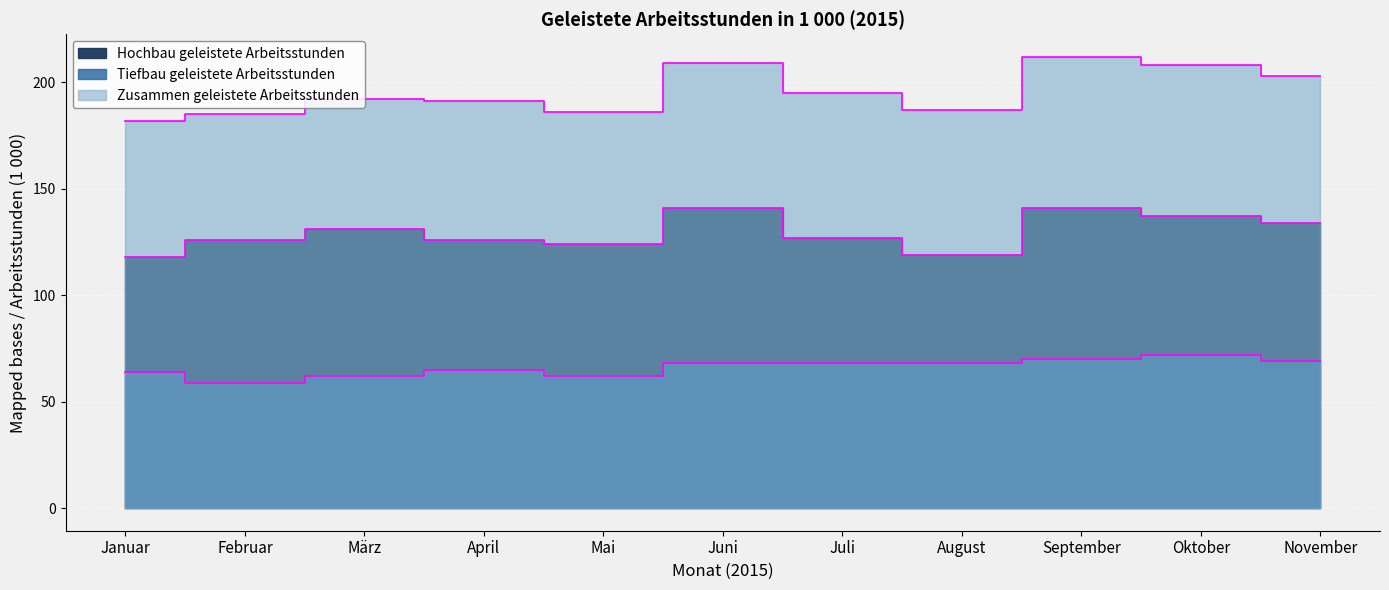

At which category does Zusammen geleistete Arbeitsstunden reach its first local peak?

März